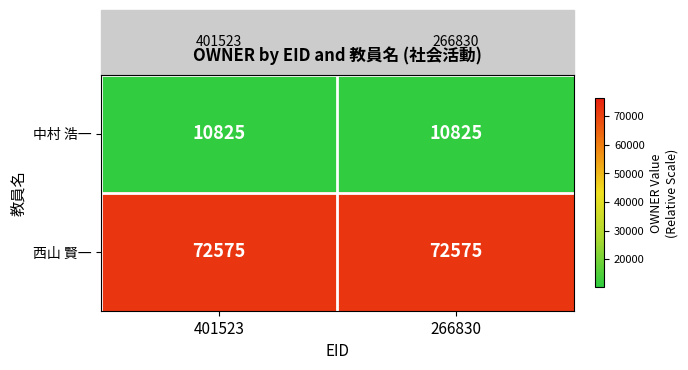

The 西山 賢一 series shows 42610 at 401523. True or false?

False